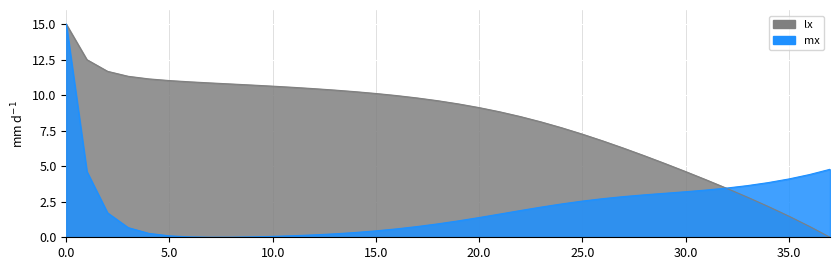

What is the highest value of the lx series?

15.0